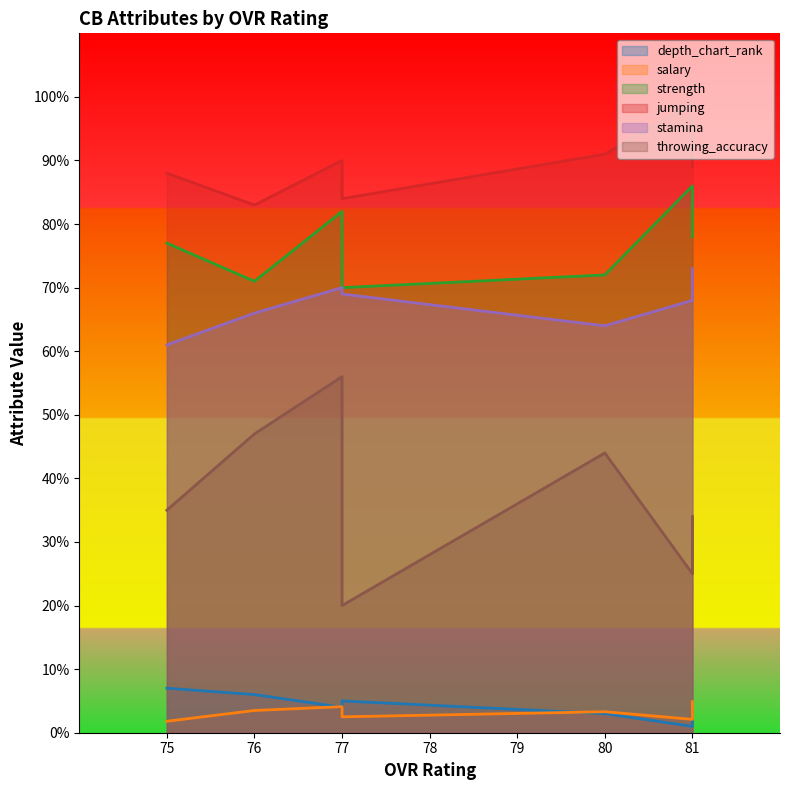

Which has a higher value, 77 or 76?

76